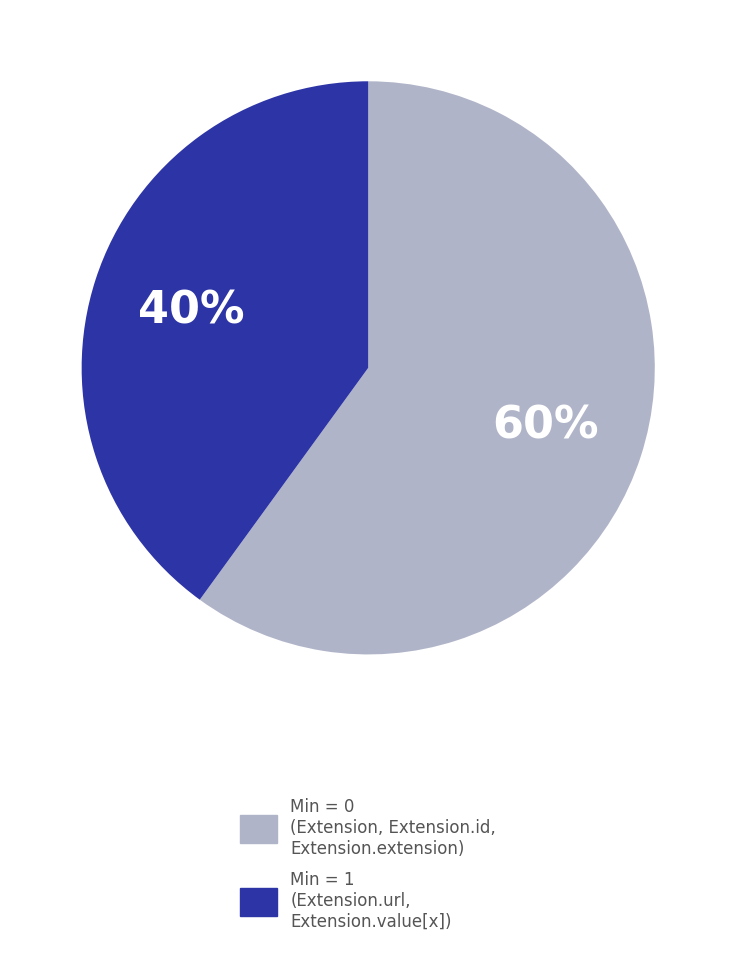

Count the number of slices in the pie.

2